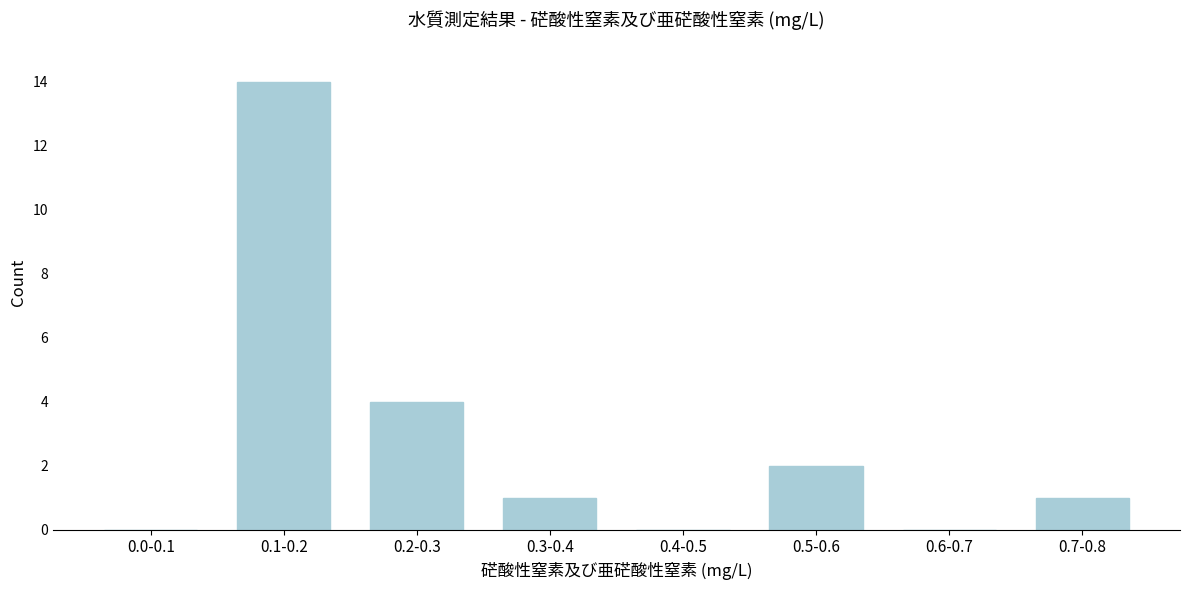

Reading left to right, transcribe all the data shown in this chart.

0.0-0.1=0	0.1-0.2=14	0.2-0.3=4	0.3-0.4=1	0.4-0.5=0	0.5-0.6=2	0.6-0.7=0	0.7-0.8=1